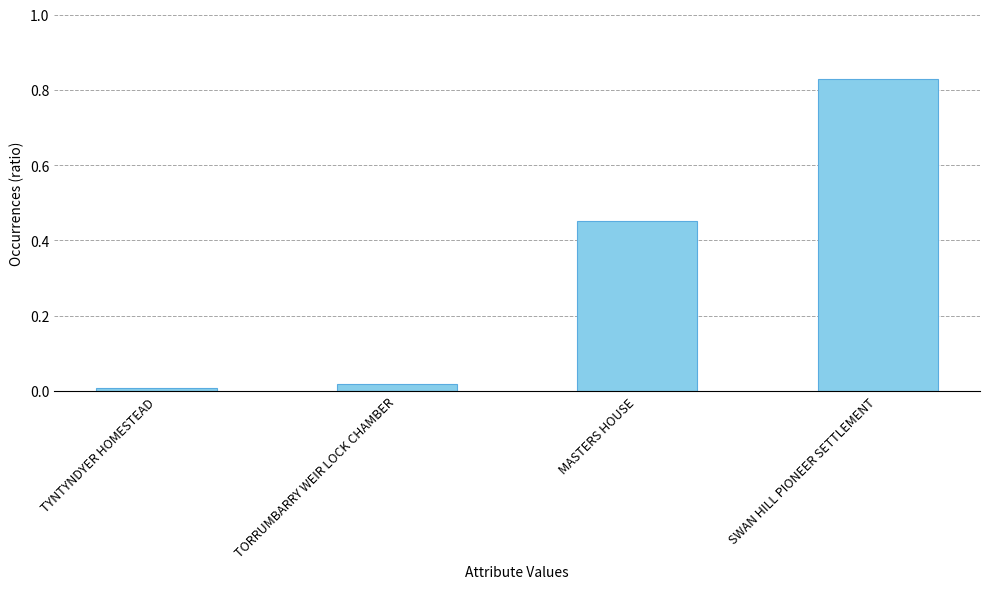

What is the label of the 4th bar from the left?

SWAN HILL PIONEER SETTLEMENT